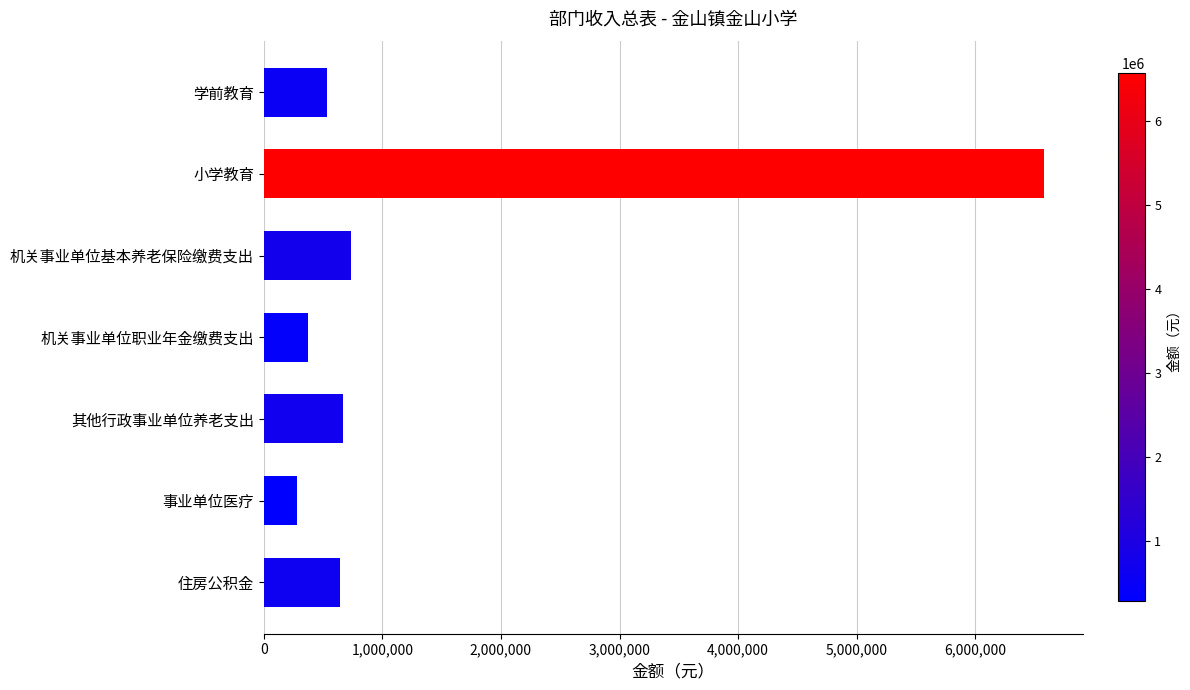

Where is the data nearest to the value 3428042?

机关事业单位基本养老保险缴费支出